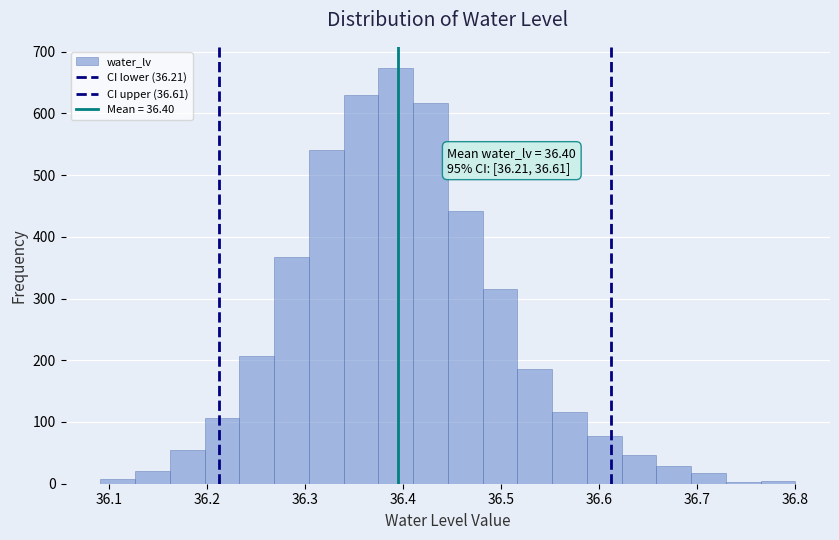

Read against the x-axis, roughly where is the centre of the tallest bar?

36.39